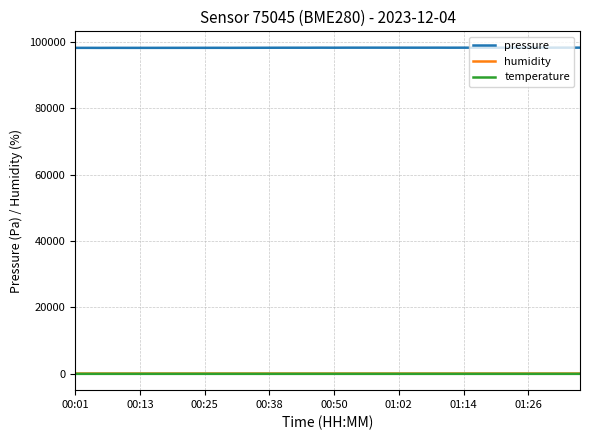

Count the number of categories in the chart.

40